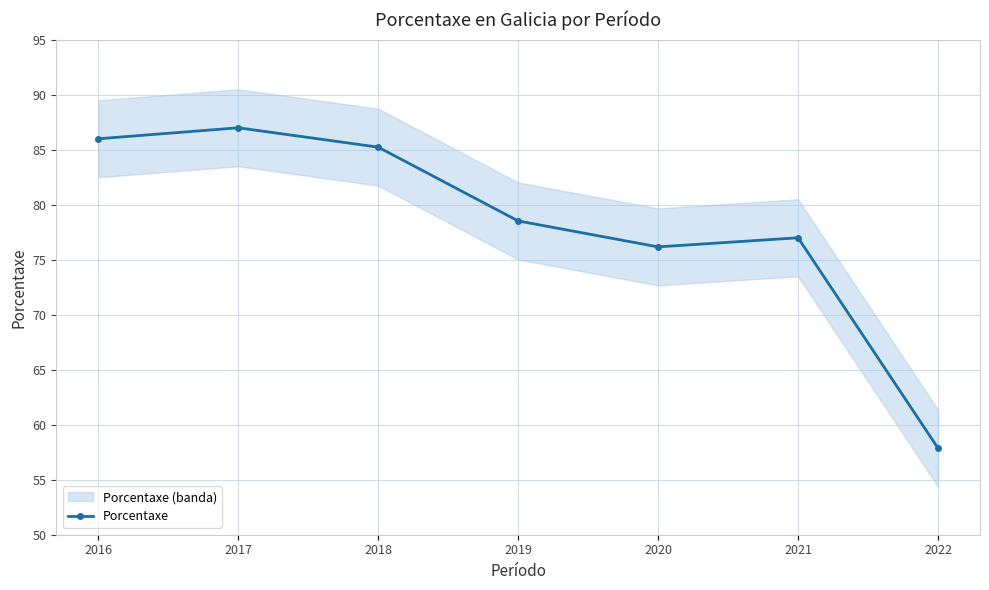

Is it true that the value at 2021 is 77.0?

True